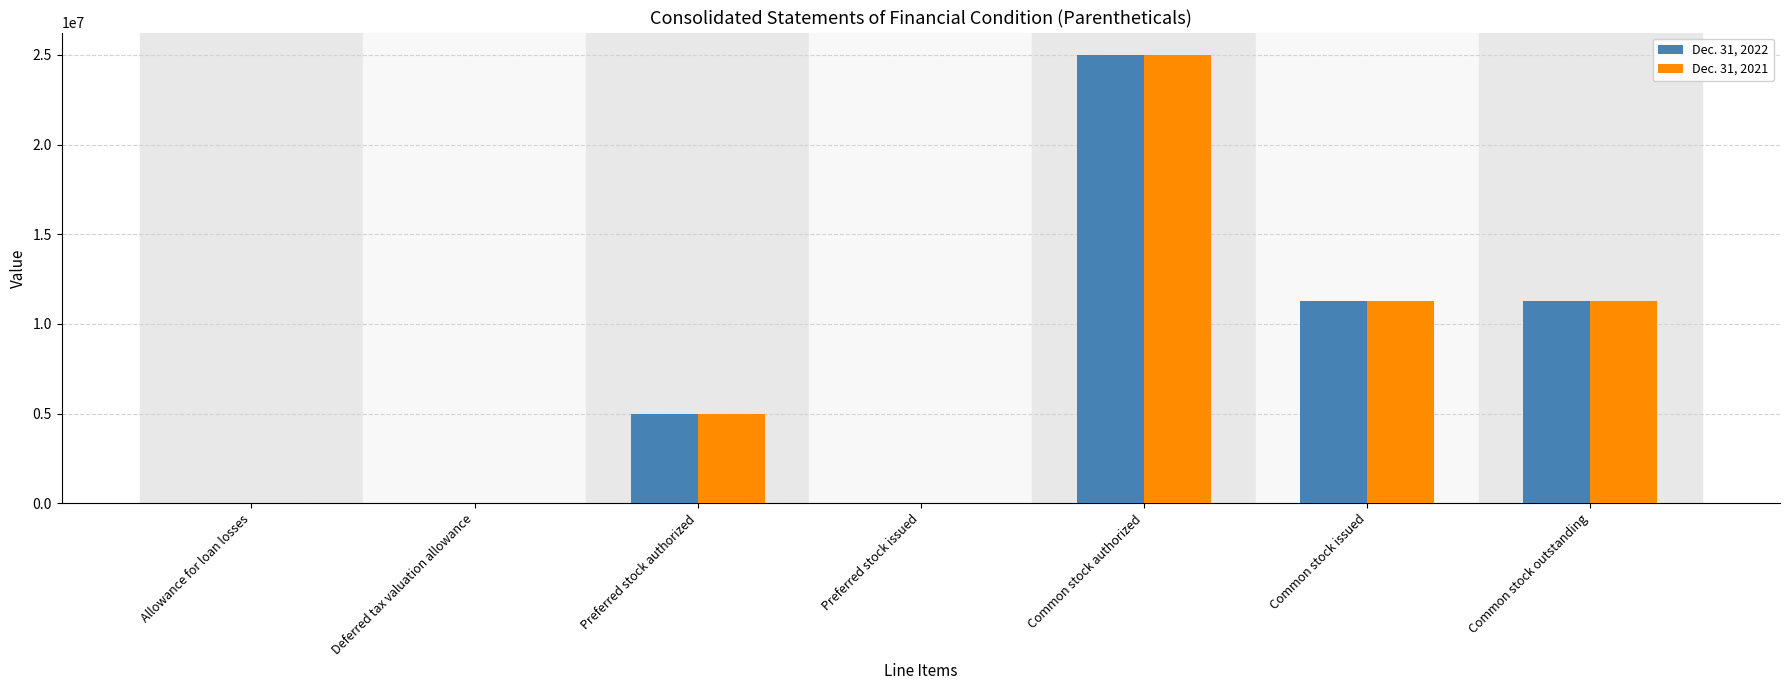

What is the total value across all series at Common stock issued?

22580668